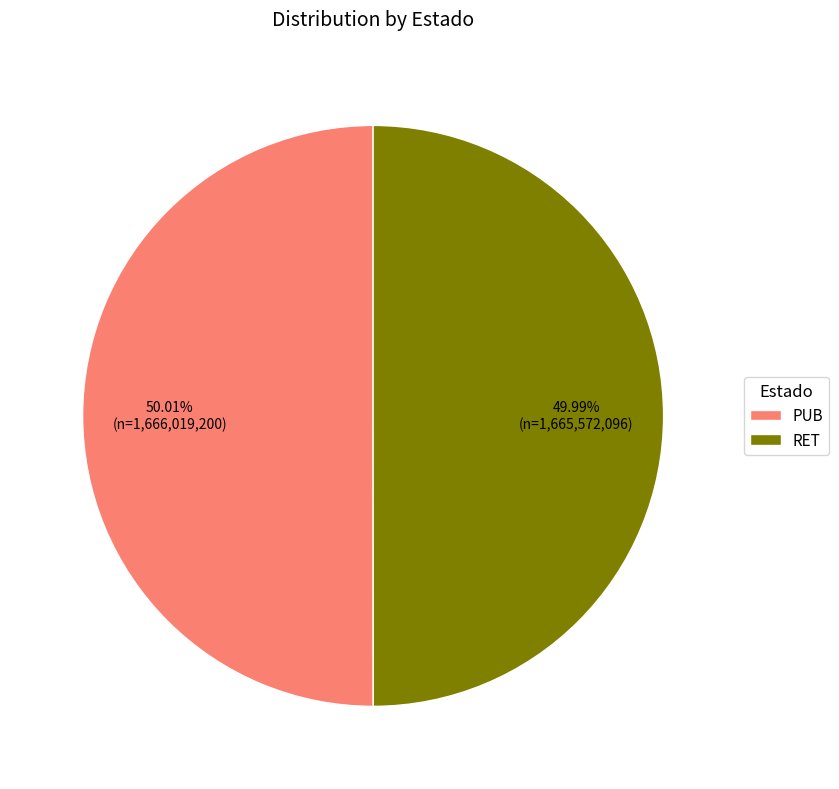

Does any single category account for the majority?

Yes